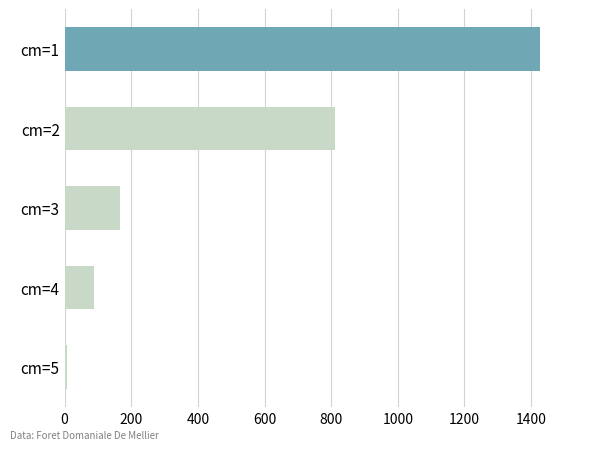

What is the difference between the maximum and minimum values?

1420